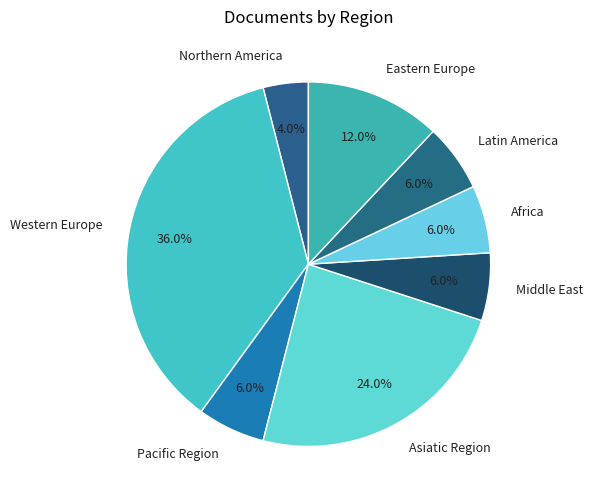

To the nearest percent, what is the difference between the largest and smallest slice percentages?

32%